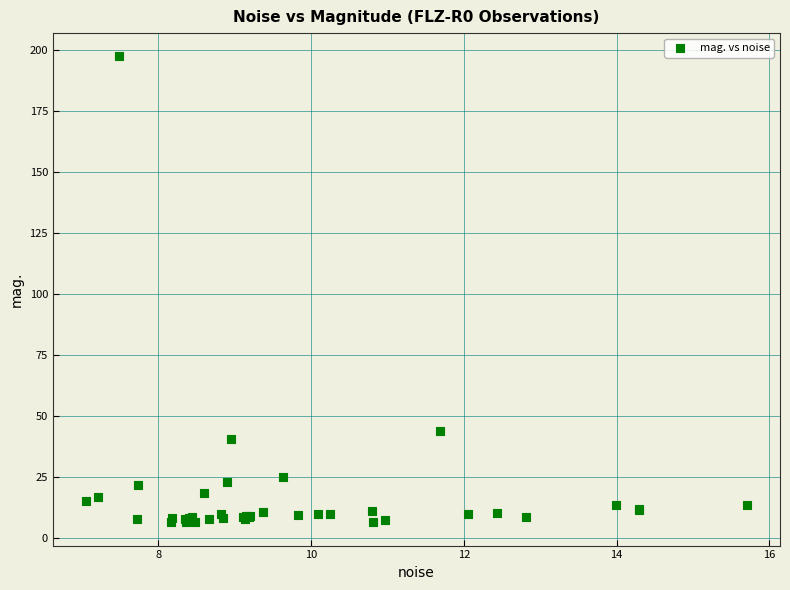

What Y value in the scatter plot is closest to 101?

43.6